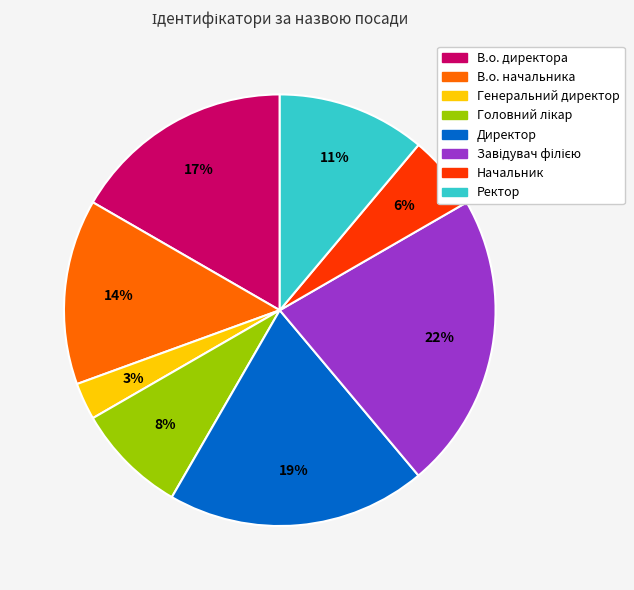

Do Ректор and Генеральний директор together represent more than half of the pie?

No